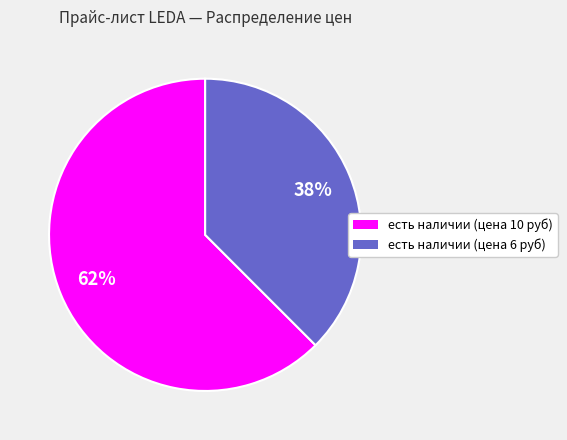

Rank the categories by value from highest to lowest.

есть наличии (цена 10 руб), есть наличии (цена 6 руб)